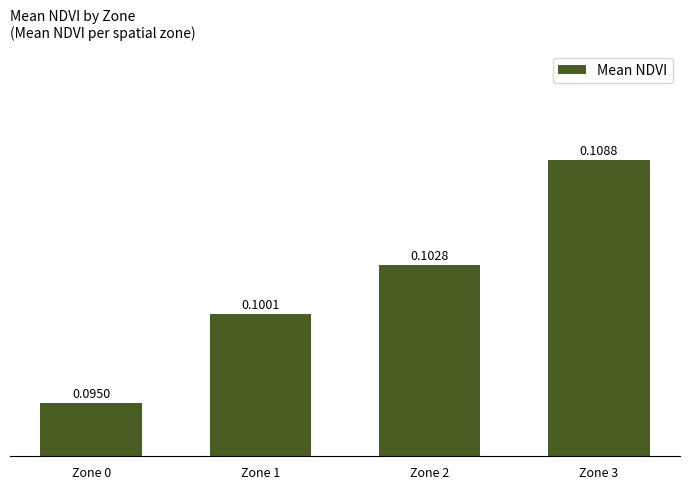

What is the sum of the values at Zone 1 and Zone 2?

0.2